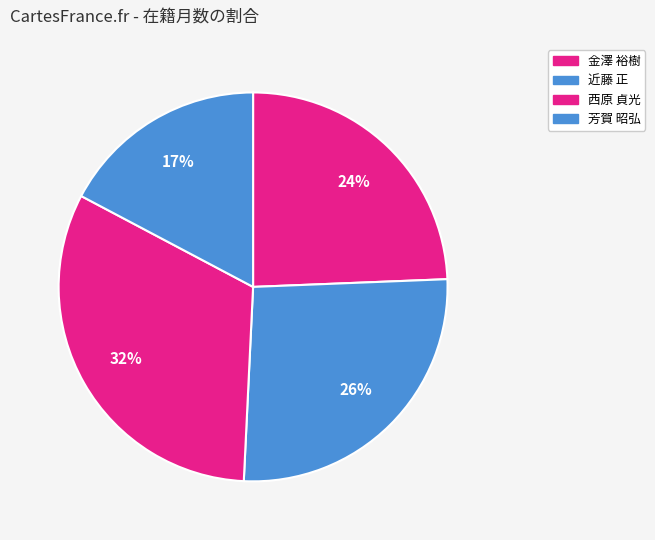

True or false: 芳賀 昭弘 accounts for 17% of the total.

True